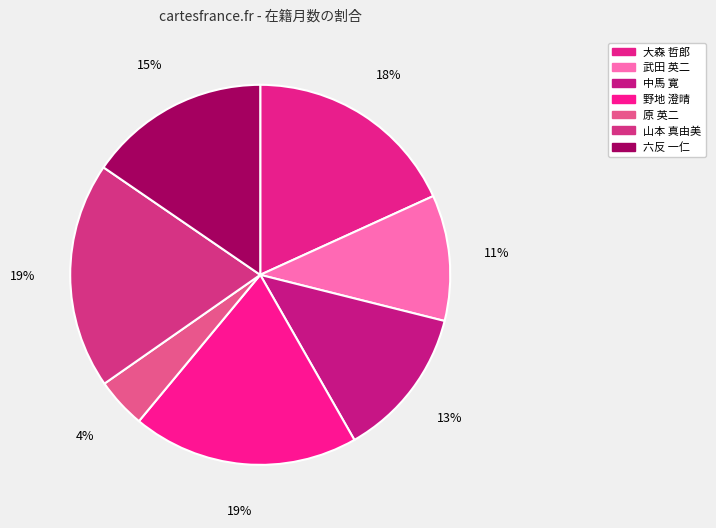

How many slices are in this pie chart?

7